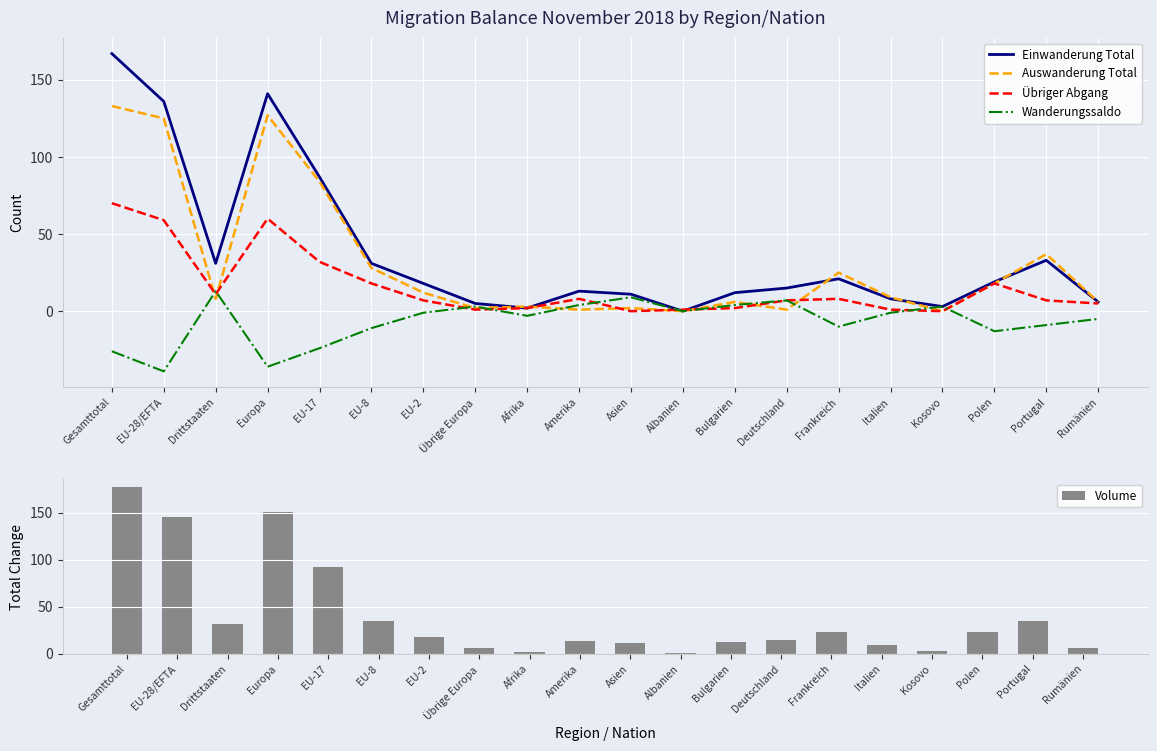

What is the maximum value shown in the chart?

177